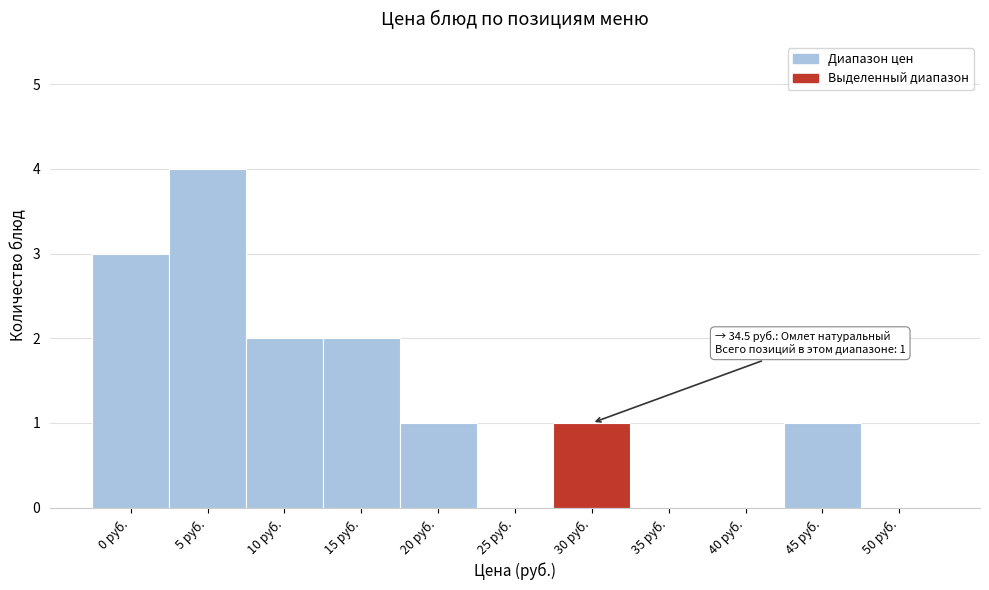

Reading left to right, extract all data points from this chart.

0 руб.=3	5 руб.=4	10 руб.=2	15 руб.=2	20 руб.=1	25 руб.=0	30 руб.=1	35 руб.=0	40 руб.=0	45 руб.=1	50 руб.=0